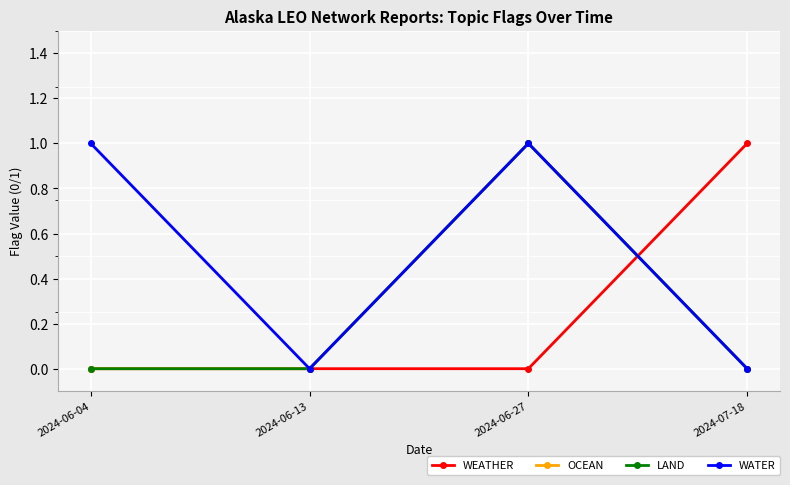

List the labels in order of OCEAN value, largest first.

2024-06-27, 2024-06-04, 2024-06-13, 2024-07-18